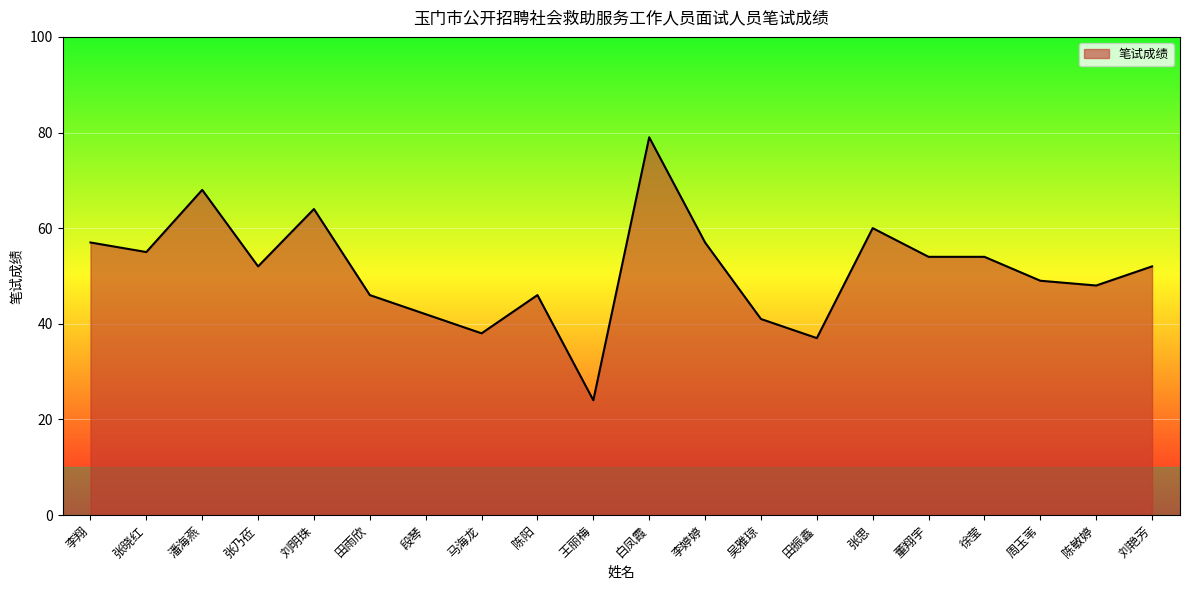

The value at 王丽梅 is 41. True or false?

False